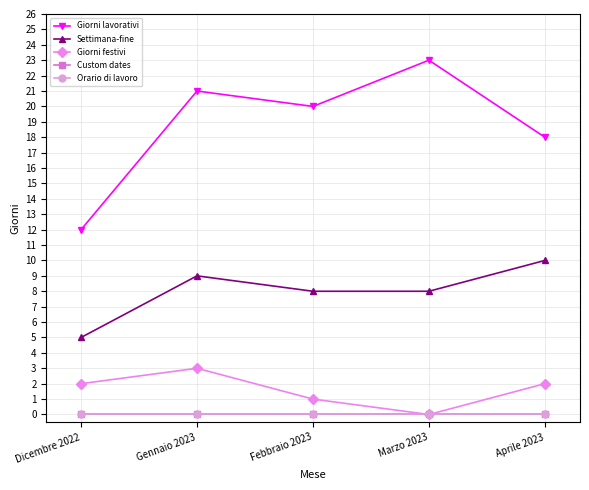

True or false: Settimana-fine has a value of 10 at Aprile 2023.

True